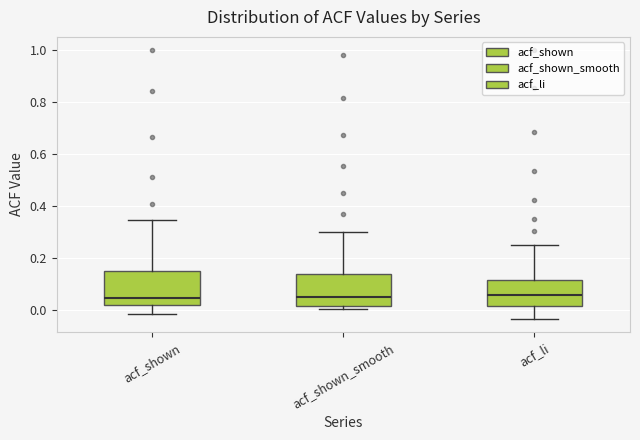

Where does the median line of the box for acf_shown sit on the y-axis? The values are not printed on the chart, so give them approximately, as read against the axis.

0.04